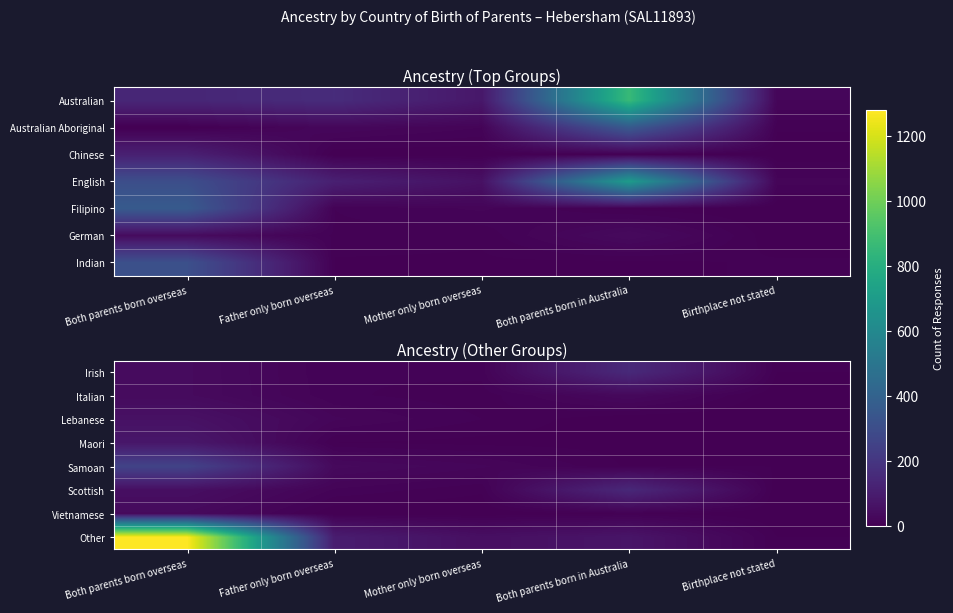

Which label corresponds to the smallest value in the chart?

Birthplace not stated